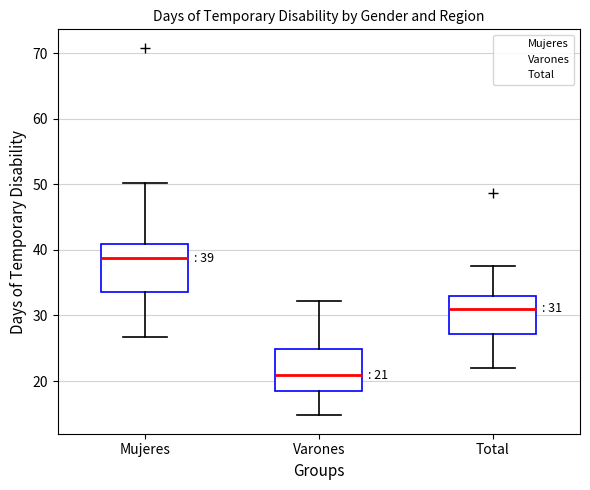

Which box is the tallest, from its lower edge to its upper edge?

Mujeres